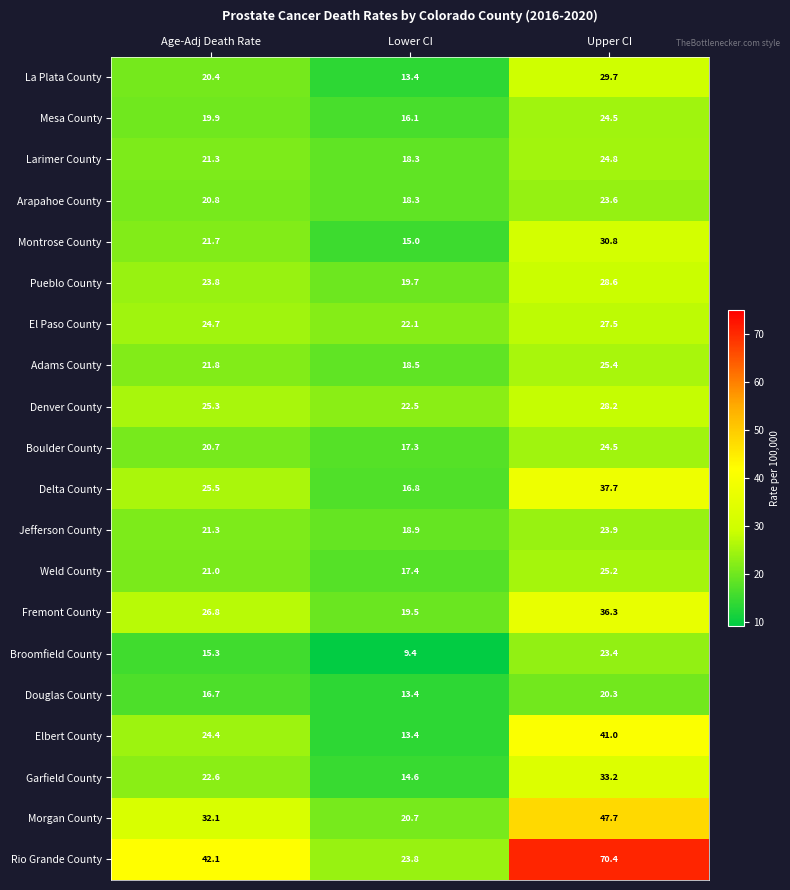

At which category is the sum across all series the highest?

Upper CI